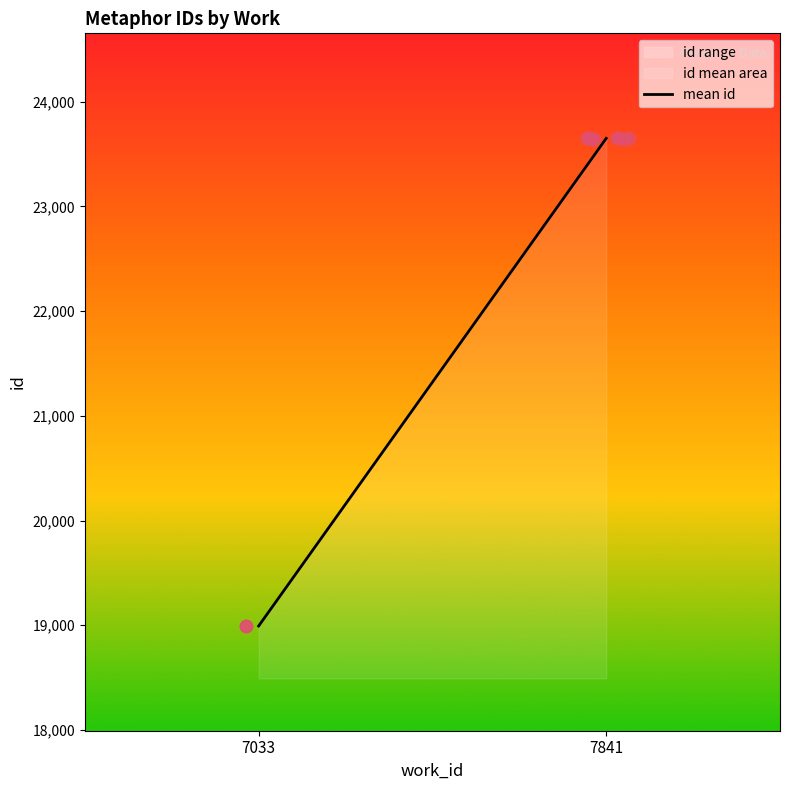

Approximately how many times larger is the value at 7841 compared to 7033?

1.2